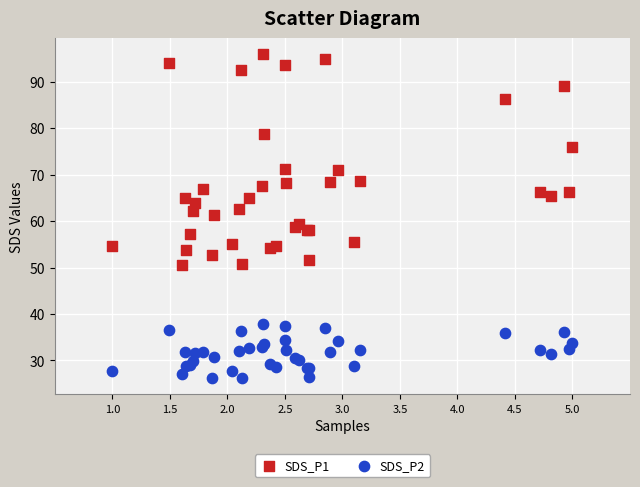

Which series contains the lowest Y value?

SDS_P2